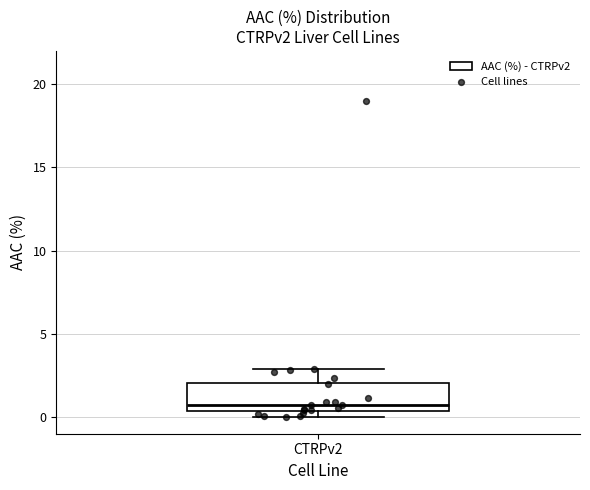

Where is the upper edge of the box for CTRPv2 on the y-axis? The values are not printed on the chart, so give them approximately, as read against the axis.

2.0